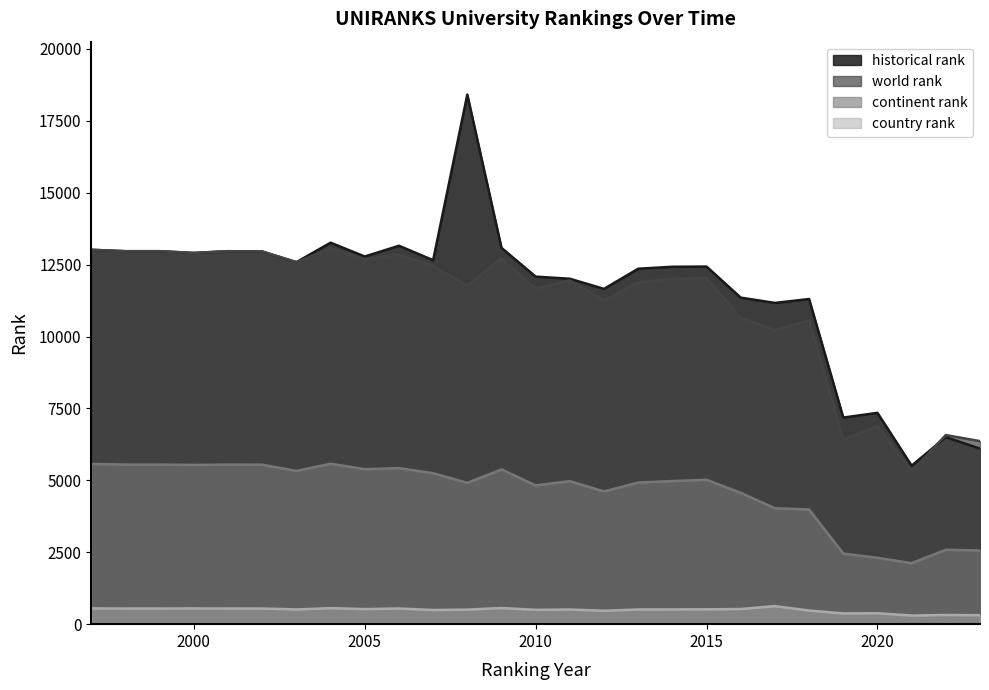

What are all the series names shown in the legend?

historical rank, world rank, continent rank, country rank